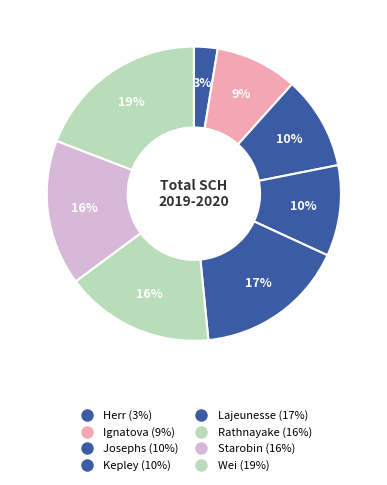

Does any single category account for the majority?

No